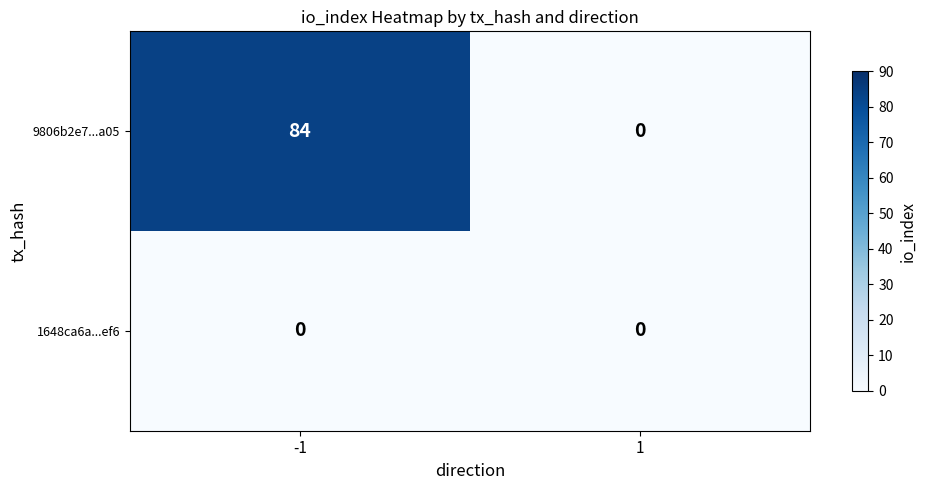

Which series changed the most between -1 and 1?

9806b2e7...a05